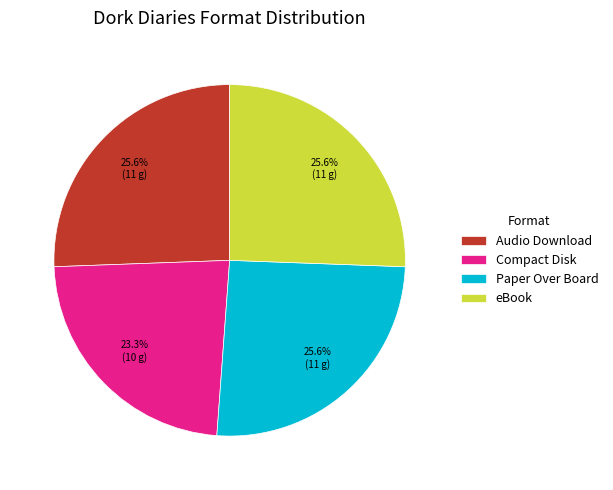

Does any single category account for the majority?

No